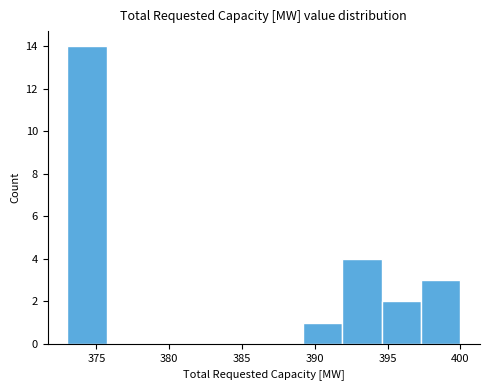

Reading left to right, transcribe this chart: for each bar, give the range it covers on the x-axis and its height. Neither the bar edges nor the heights are printed on the chart, so give them approximately, as read against the axes.

373.0 to 375.7: 14
375.7 to 378.4: 0
378.4 to 381.1: 0
381.1 to 383.8: 0
383.8 to 386.5: 0
386.5 to 389.2: 0
389.2 to 391.9: 1
391.9 to 394.6: 4
394.6 to 397.3: 2
397.3 to 400.0: 3